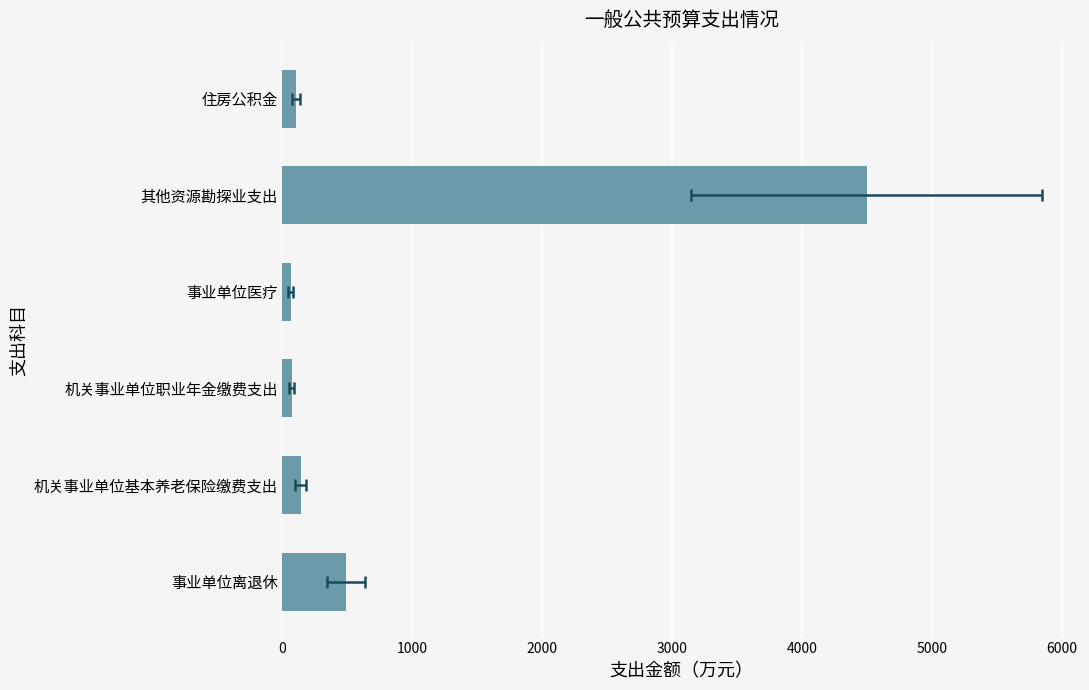

Reading left to right, list all the values displayed in this chart.

488.4	141.6	70.8	65.5	4495.9	106.2